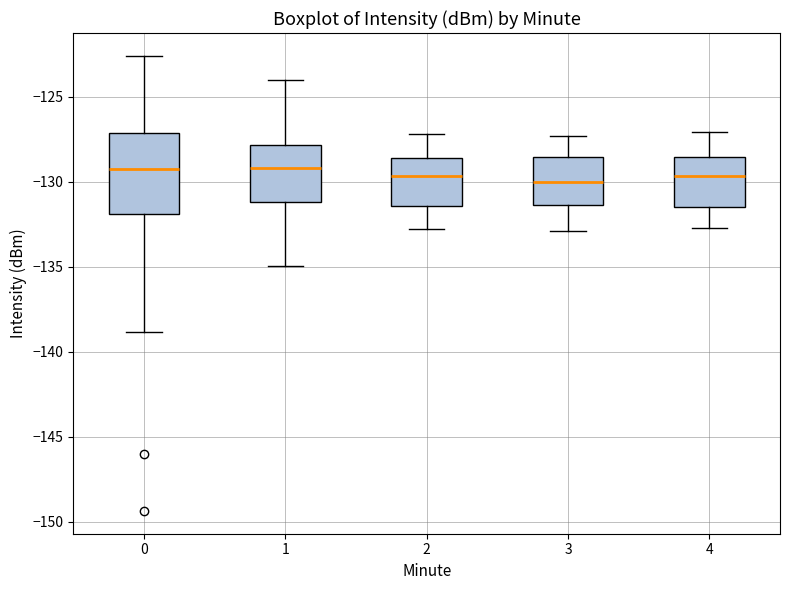

Where does the lower whisker of the box at x = 1 end on the y-axis? The values are not printed on the chart, so give them approximately, as read against the axis.

-135.0